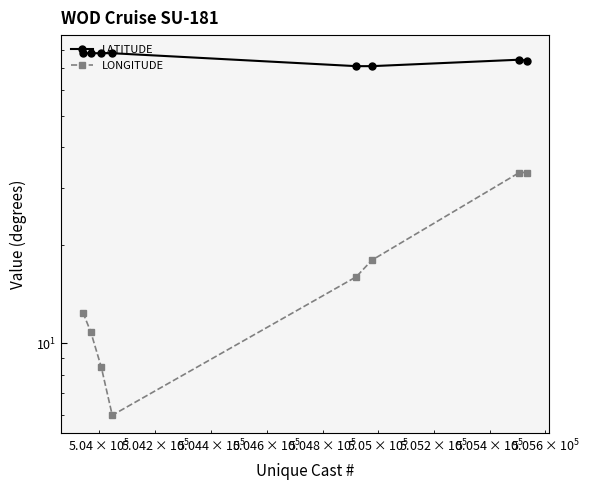

True or false: LONGITUDE and LATITUDE cross at least once.

False